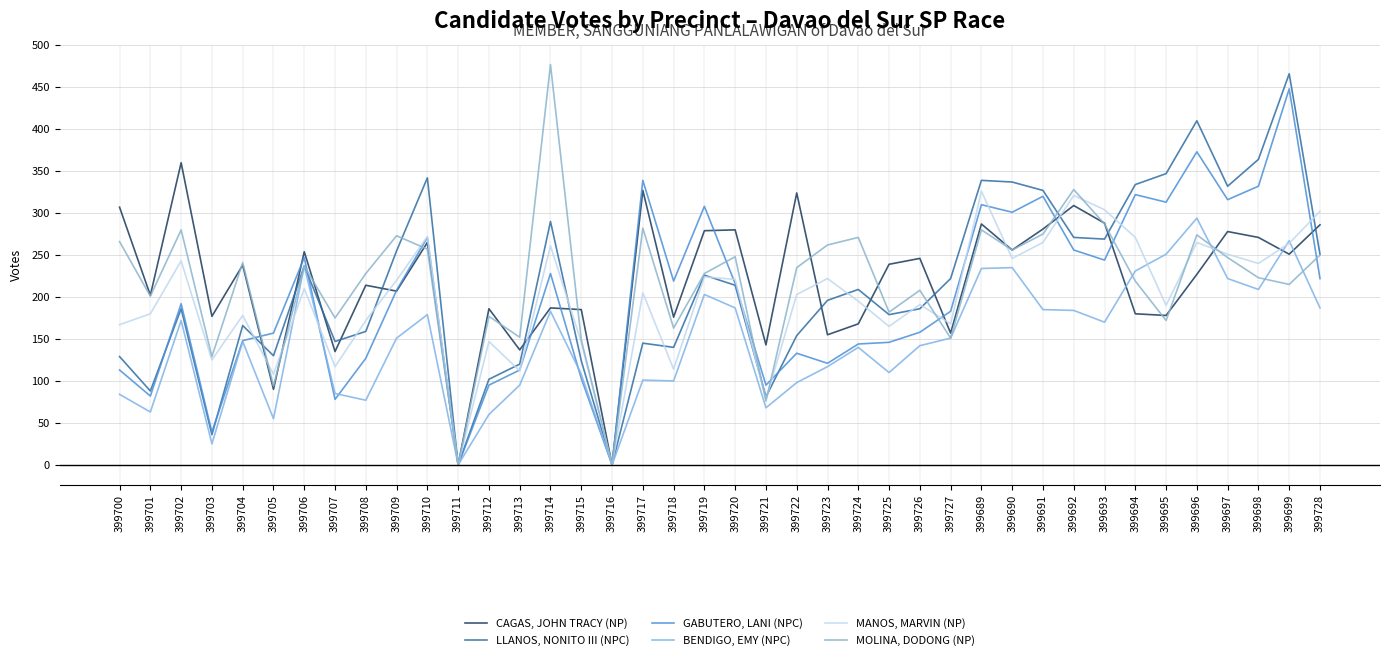

Between 399726 and 399719, which is larger?

399719